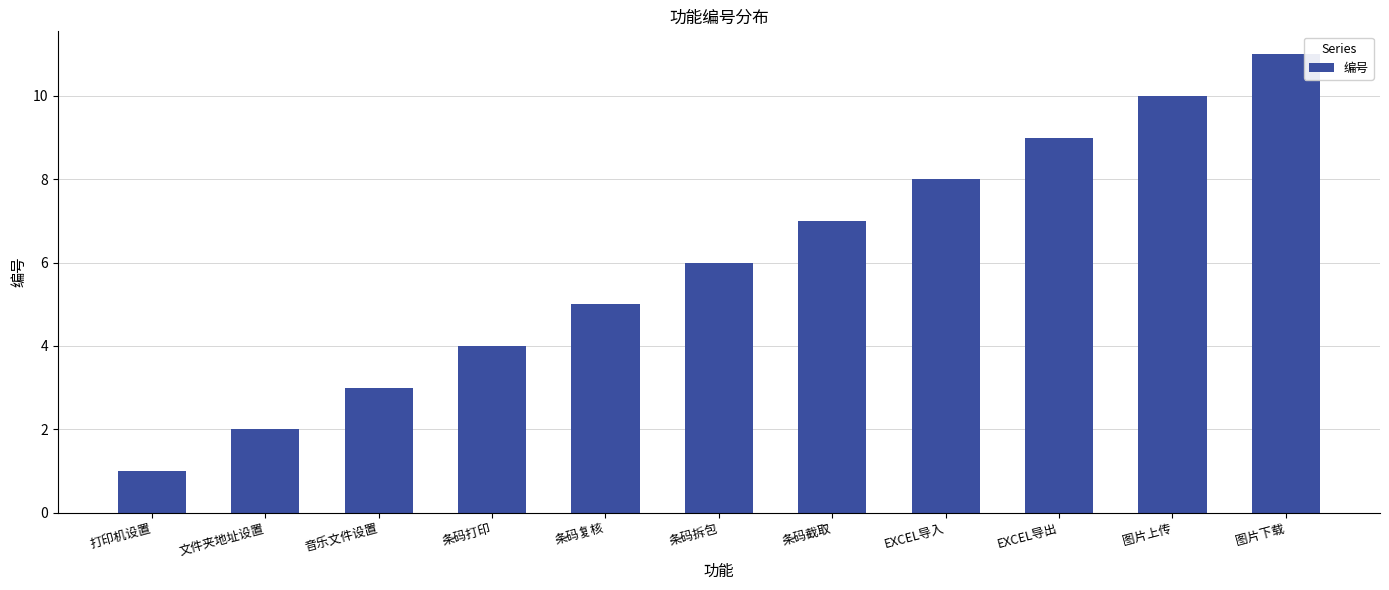

How many series are shown in this chart?

1